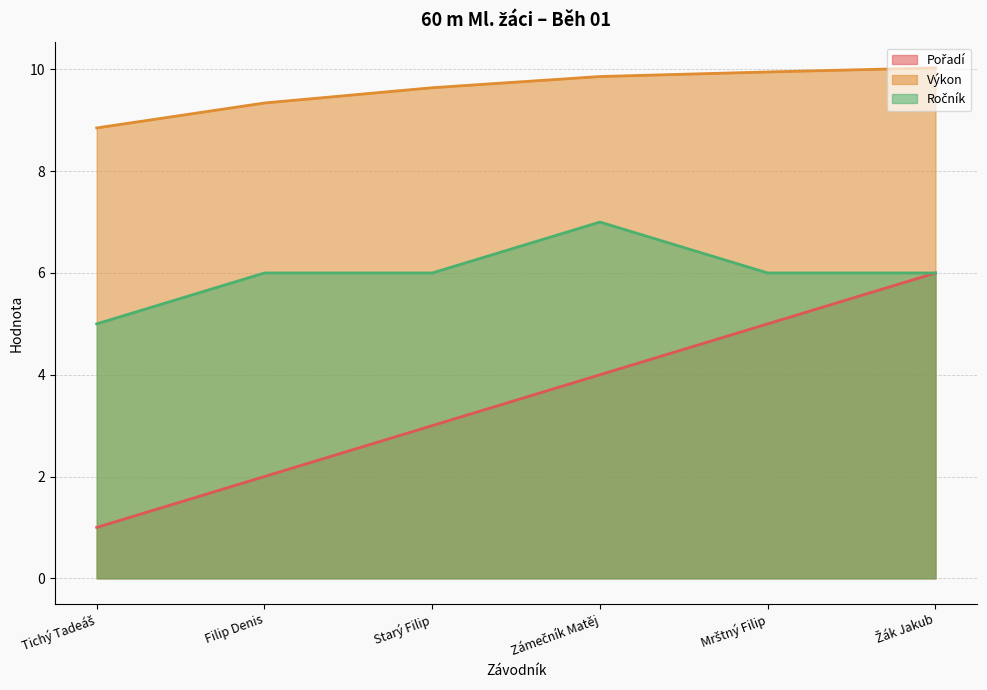

What are all the series names shown in the legend?

Pořadí, Výkon, Ročník